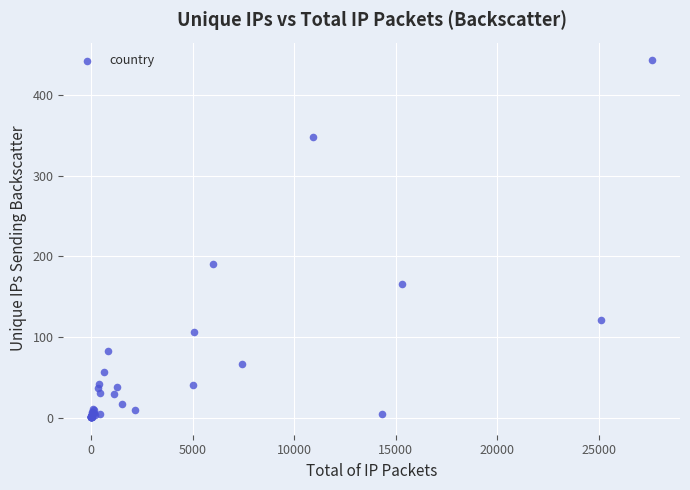

What Y value in the scatter plot is closest to 222?

190